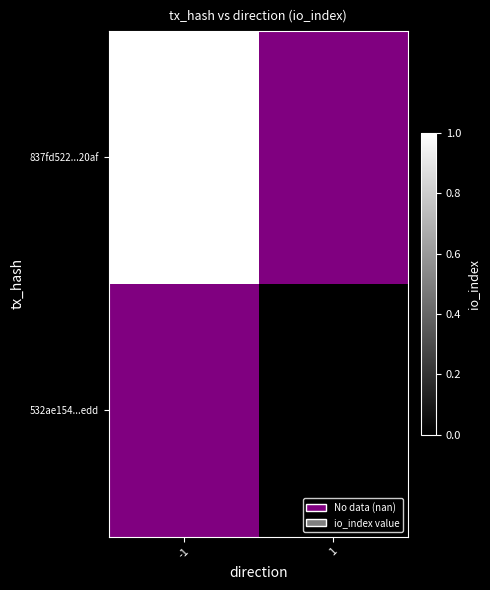

Count the number of data series in this chart.

2